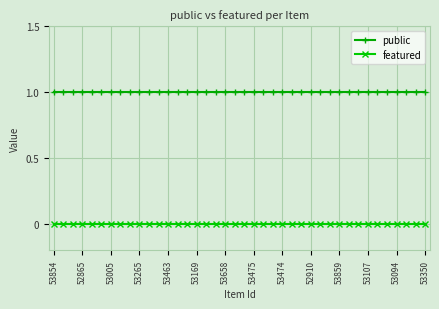

Reading right to left, transcribe all the data shown in this chart.

public: 1	1	1	1	1	1	1	1	1	1	1	1	1	1	1	1	1	1	1	1	1	1	1	1	1	1	1	1	1	1	1	1	1	1	1	1	1	1	1	1
featured: 0	0	0	0	0	0	0	0	0	0	0	0	0	0	0	0	0	0	0	0	0	0	0	0	0	0	0	0	0	0	0	0	0	0	0	0	0	0	0	0